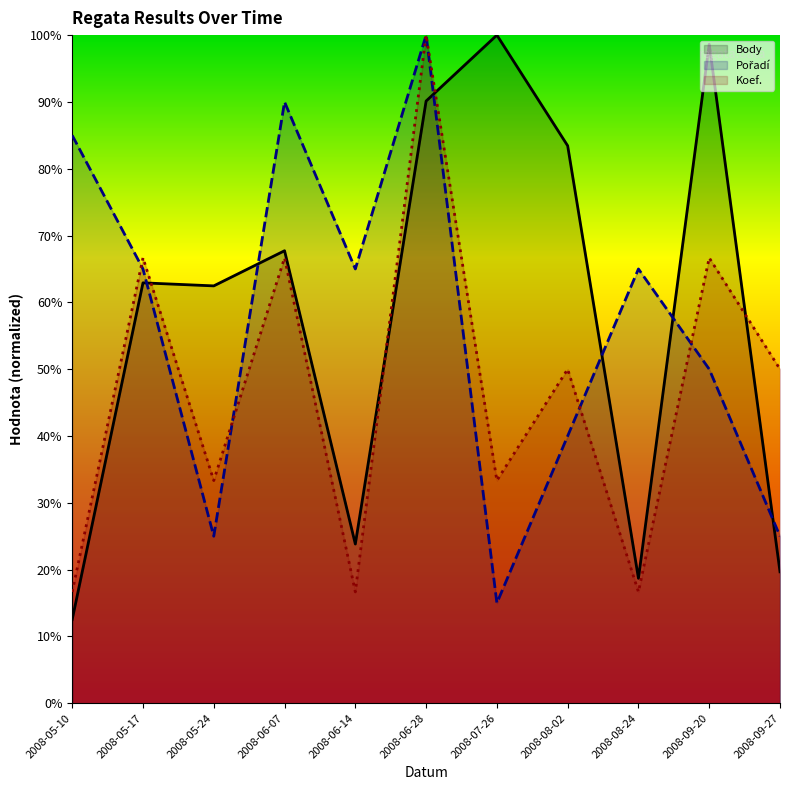

Which category has the lowest value across all series?

2008-05-10